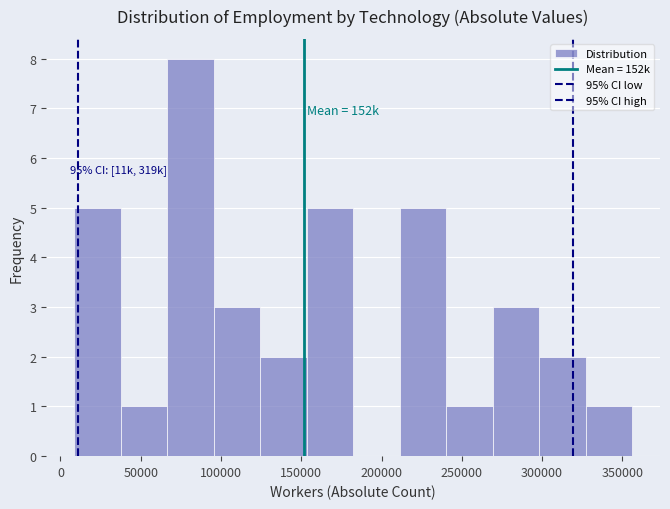

Which range on the x-axis has the tallest bar?

65000 to 95000